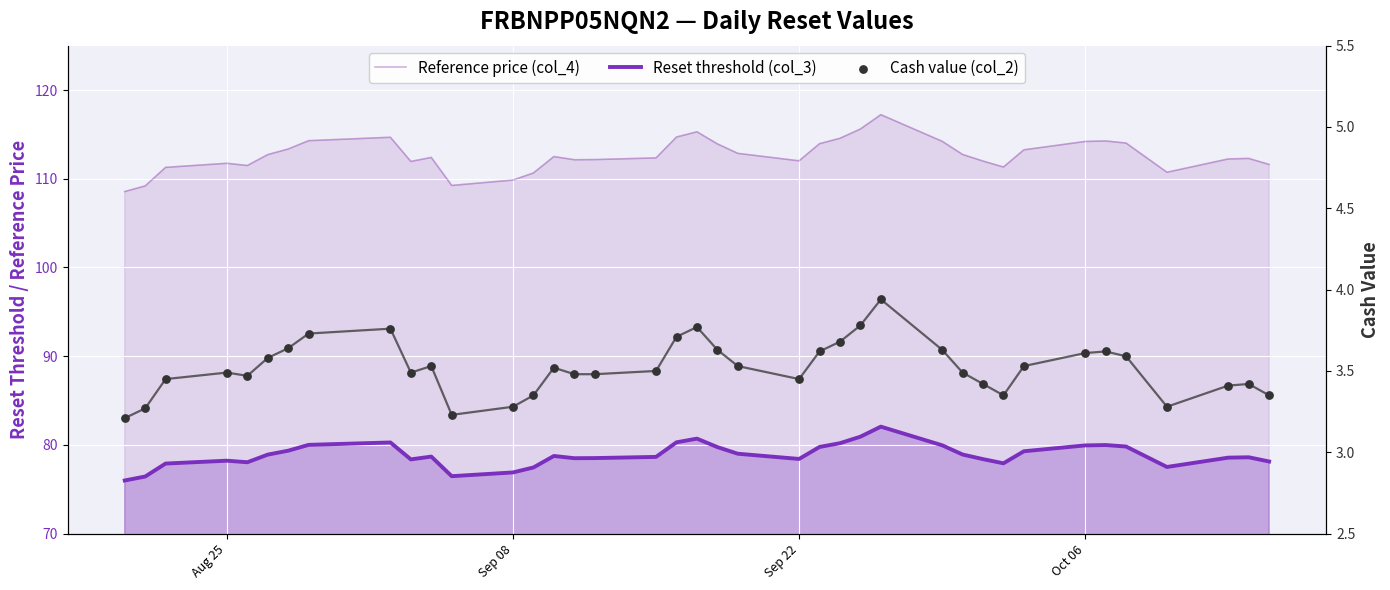

Which series has the largest Y range (max minus min)?

Reference price (col_4)